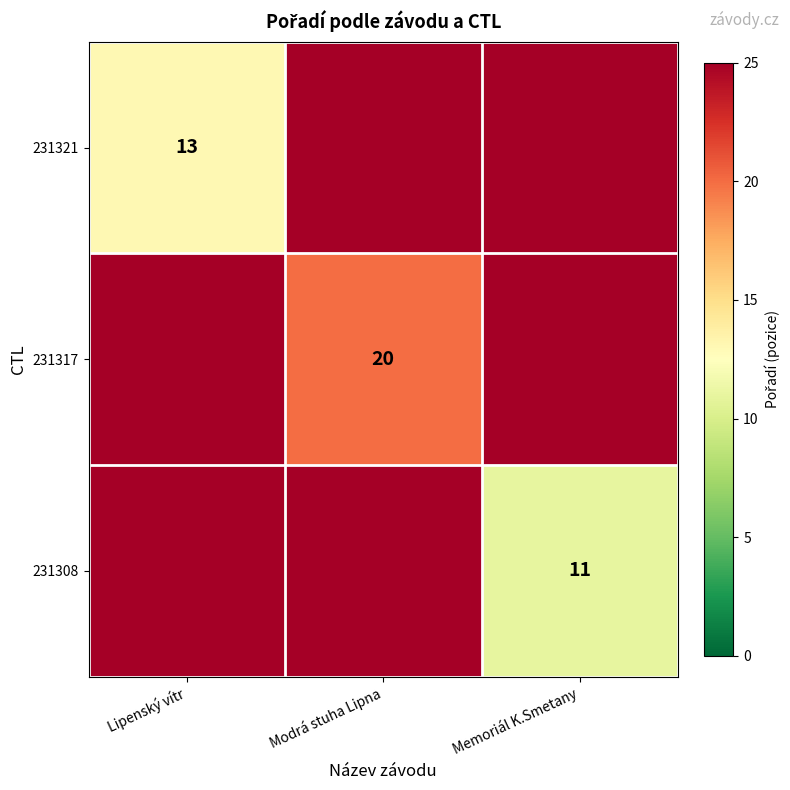

The 231317 series shows 32 at Modrá stuha Lipna. True or false?

False